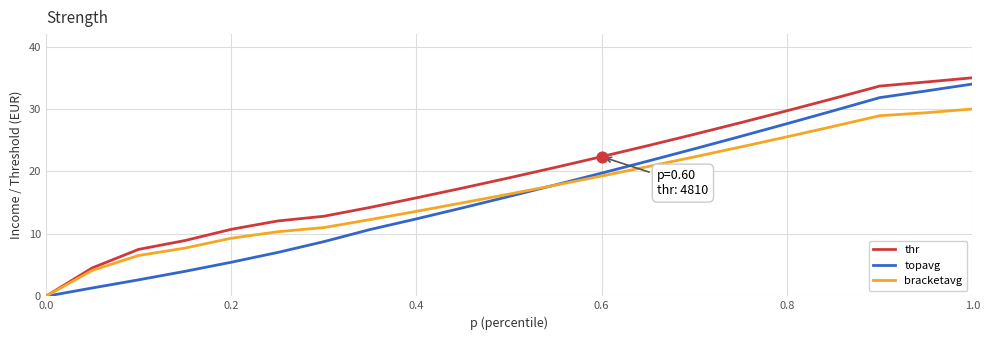

Which series has the largest range (max minus min)?

thr